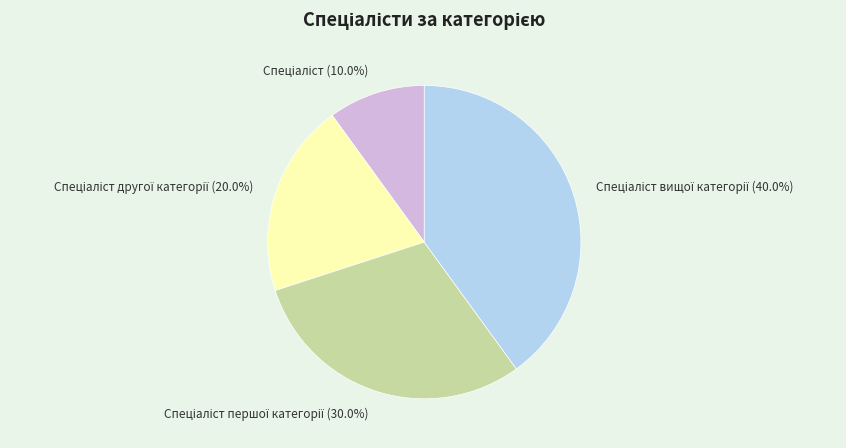

To the nearest percent, what is the combined percentage of Спеціаліст and Спеціаліст вищої категорії?

50%